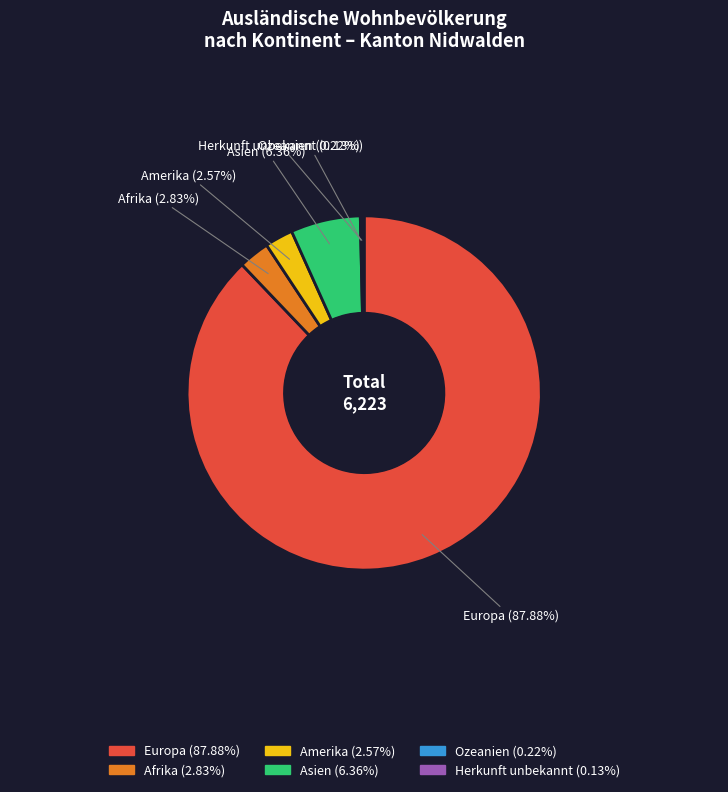

The Afrika slice represents 3% of the pie. True or false?

True